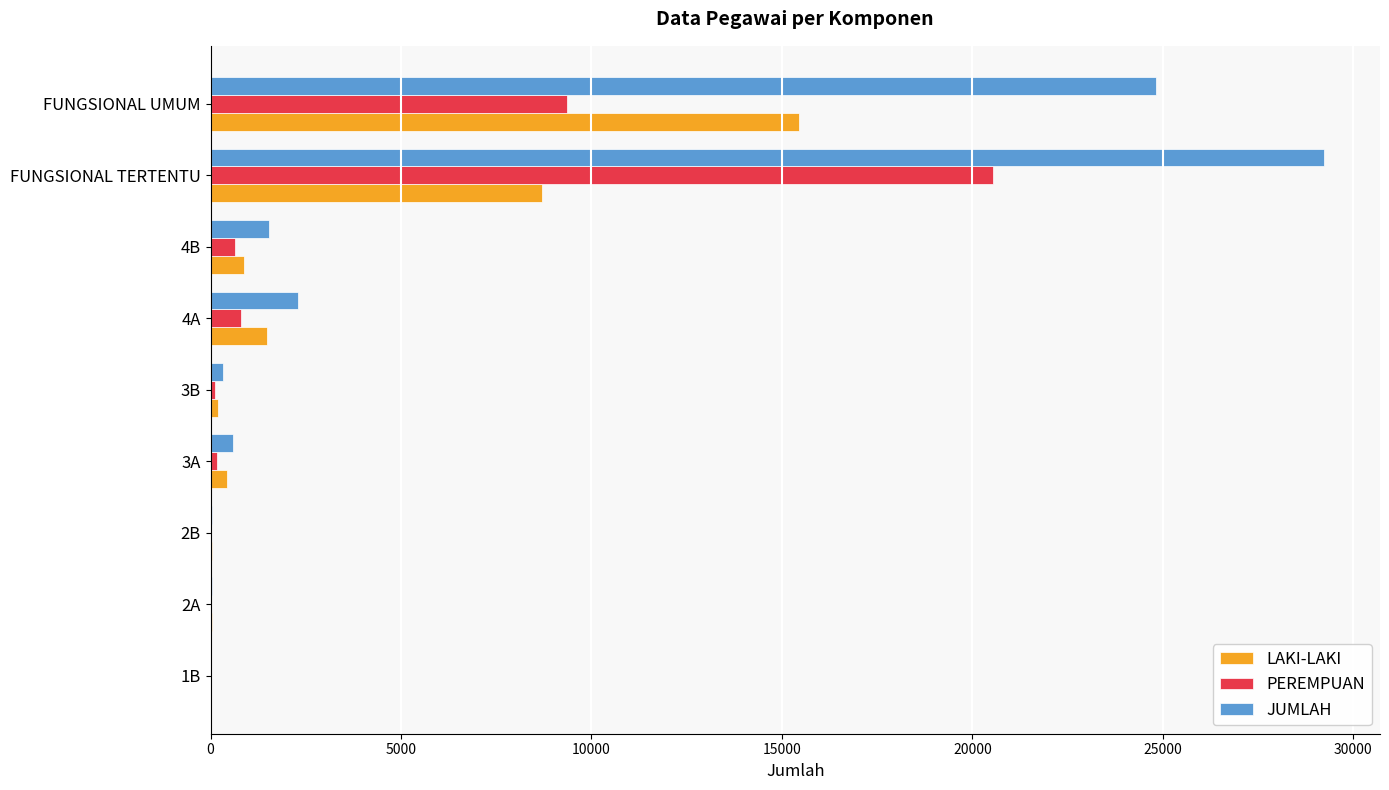

What is the sum of all LAKI-LAKI values?

27194